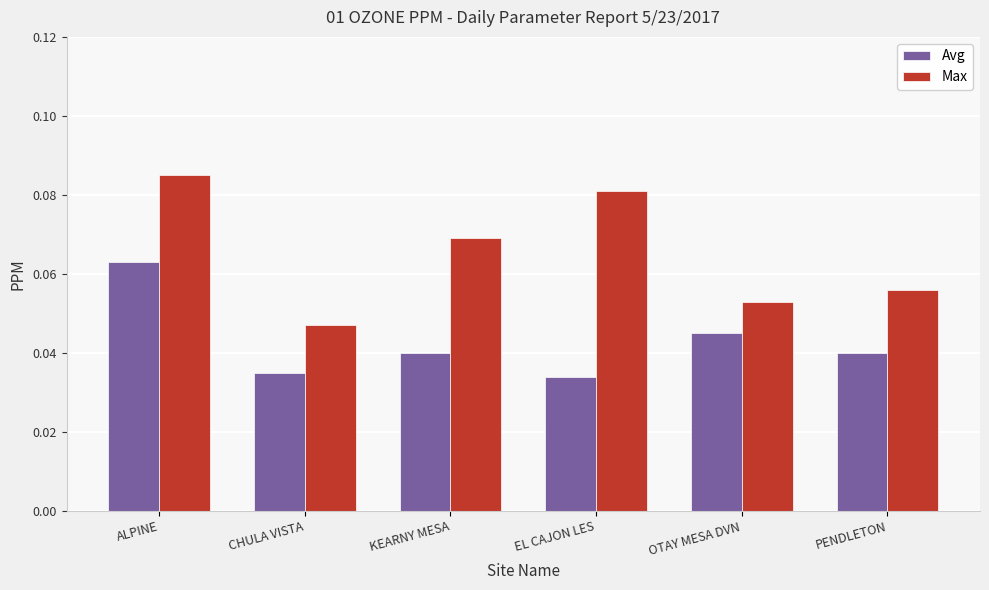

Which series has the widest spread of values?

Max